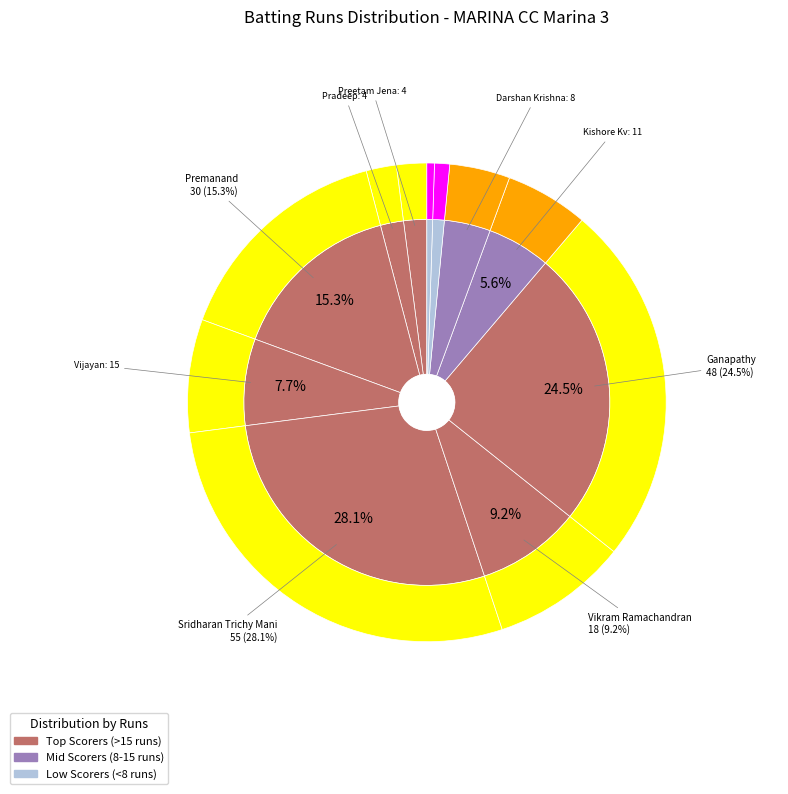

Is there a majority slice in this chart?

No